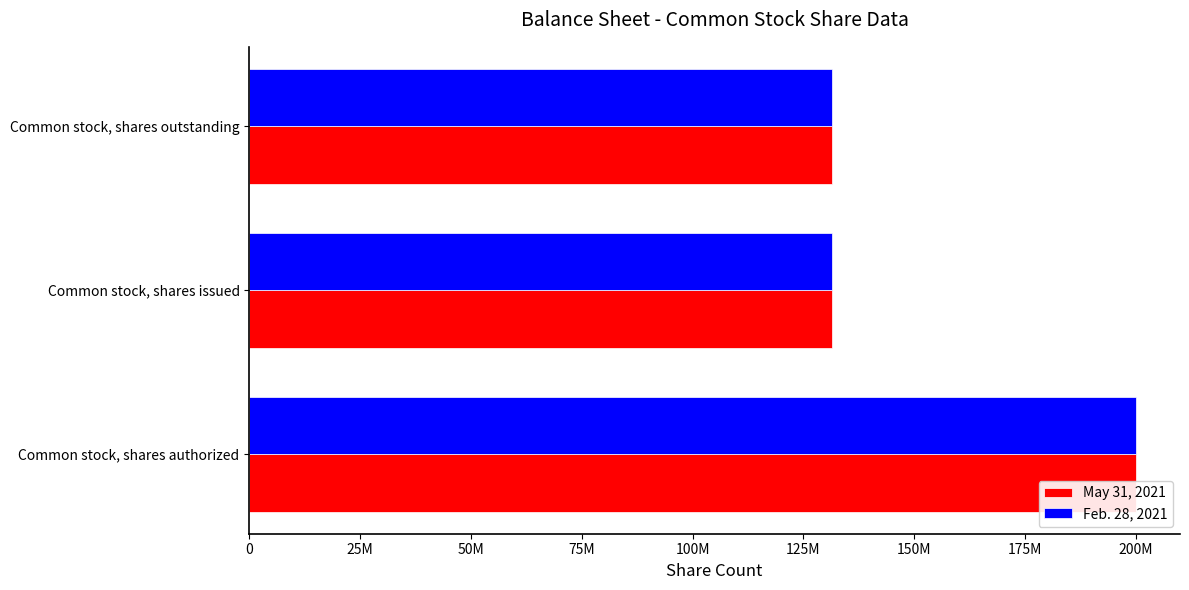

Are the bars horizontal?

Yes